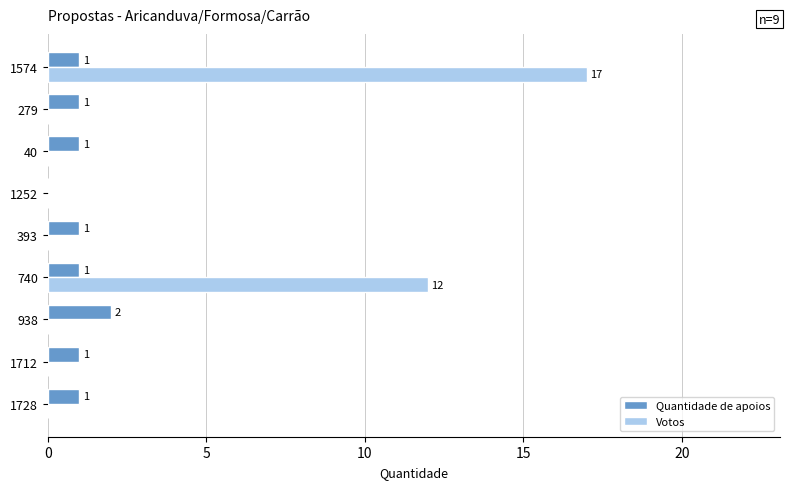

Is it true that Votos equals 0 at 938?

True